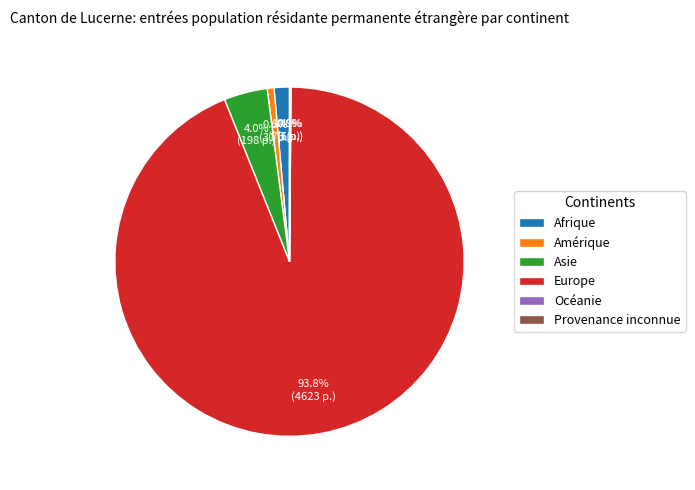

The Amérique slice represents 1% of the pie. True or false?

True